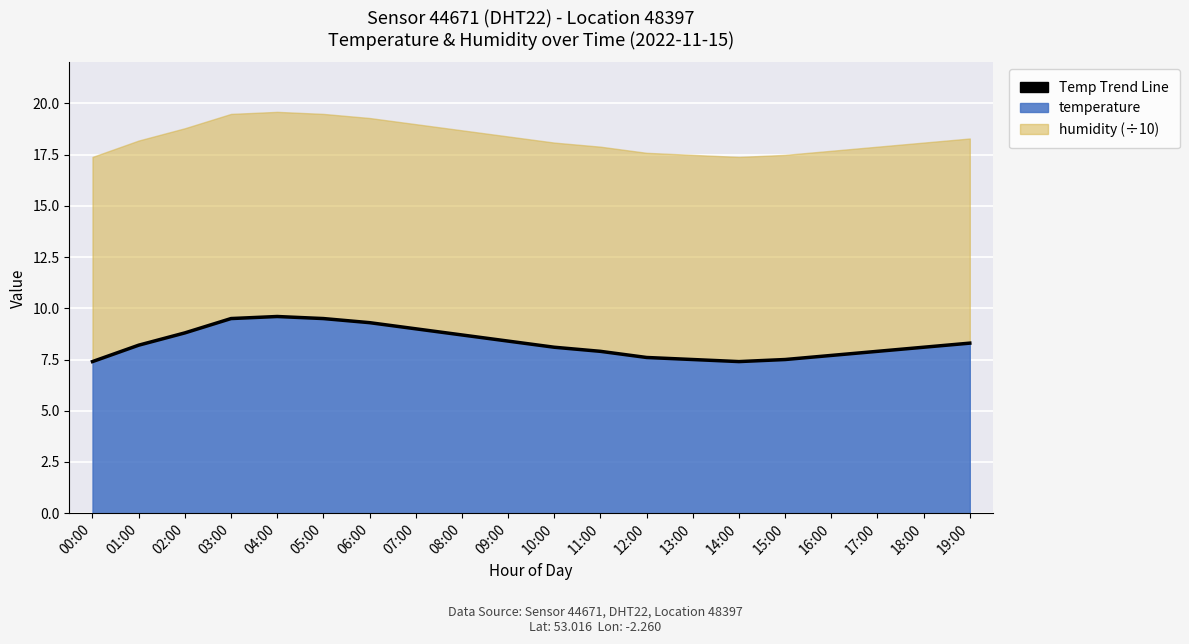

Reading left to right, what are all the values shown in this chart?

00:00=7.4	01:00=8.2	02:00=8.8	03:00=9.5	04:00=9.6	05:00=9.5	06:00=9.3	07:00=9.0	08:00=8.7	09:00=8.4	10:00=8.1	11:00=7.9	12:00=7.6	13:00=7.5	14:00=7.4	15:00=7.5	16:00=7.7	17:00=7.9	18:00=8.1	19:00=8.3